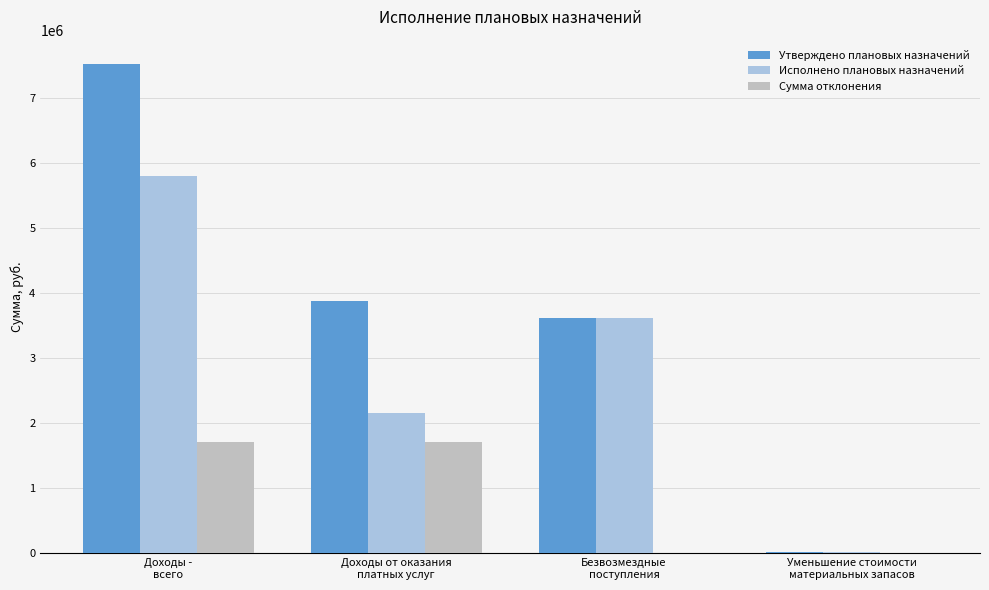

What is the sum of all Сумма отклонения values?

3426740.9